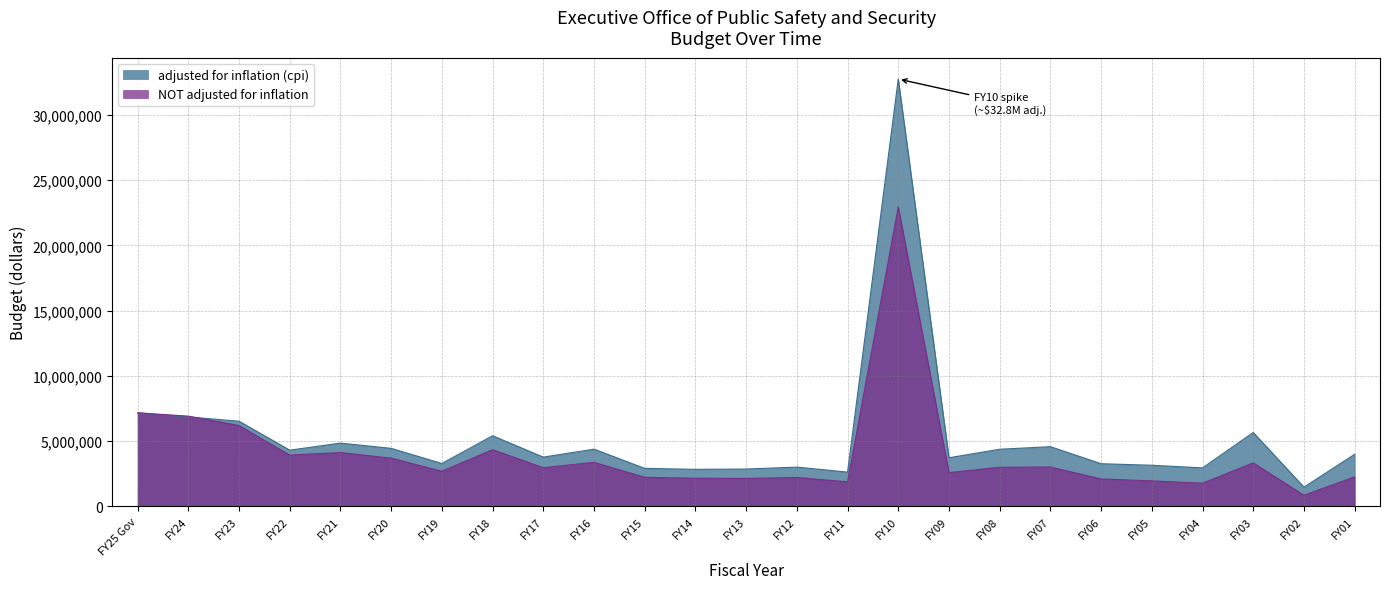

Which series has the largest total across all categories?

adjusted for inflation (cpi)